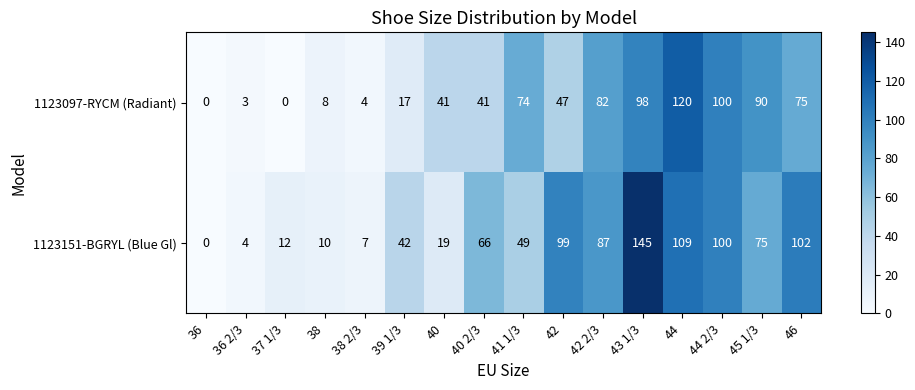

What is the average value of the 1123151-BGRYL (Blue Gl) series?

58